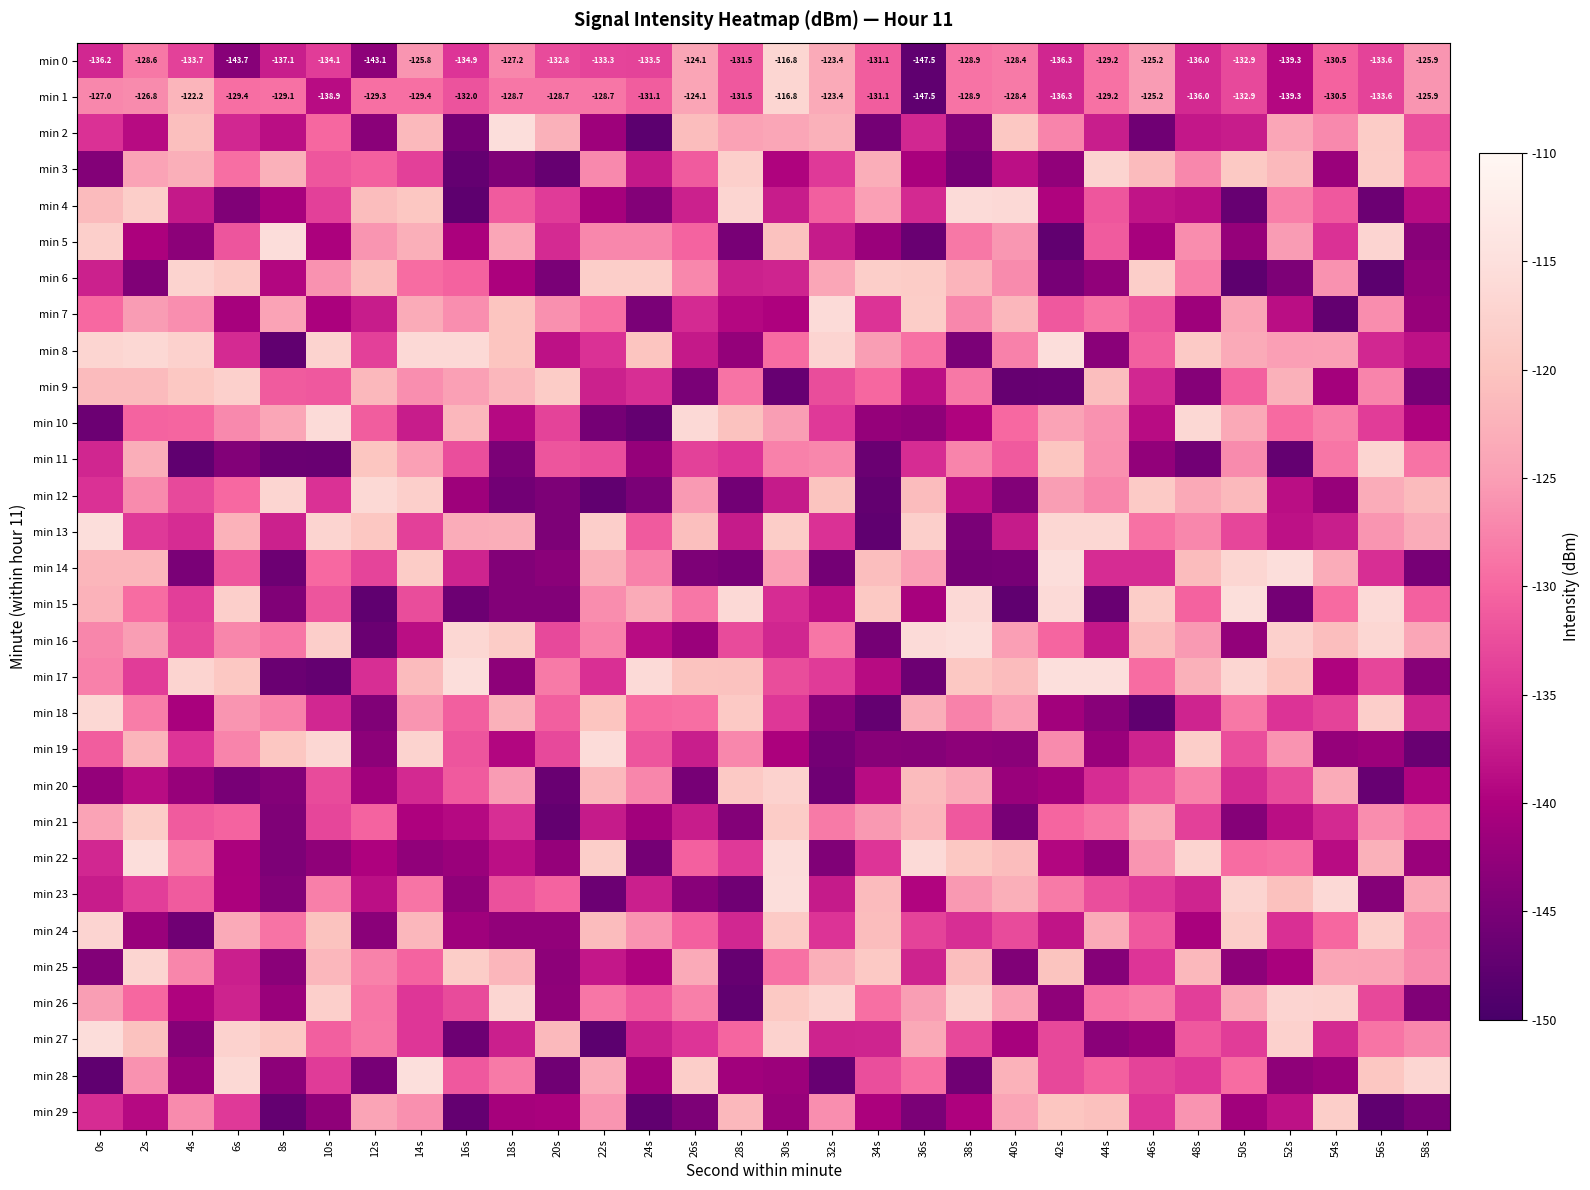

What is the difference between the second highest and minimum values in the min 27 series?

30.2